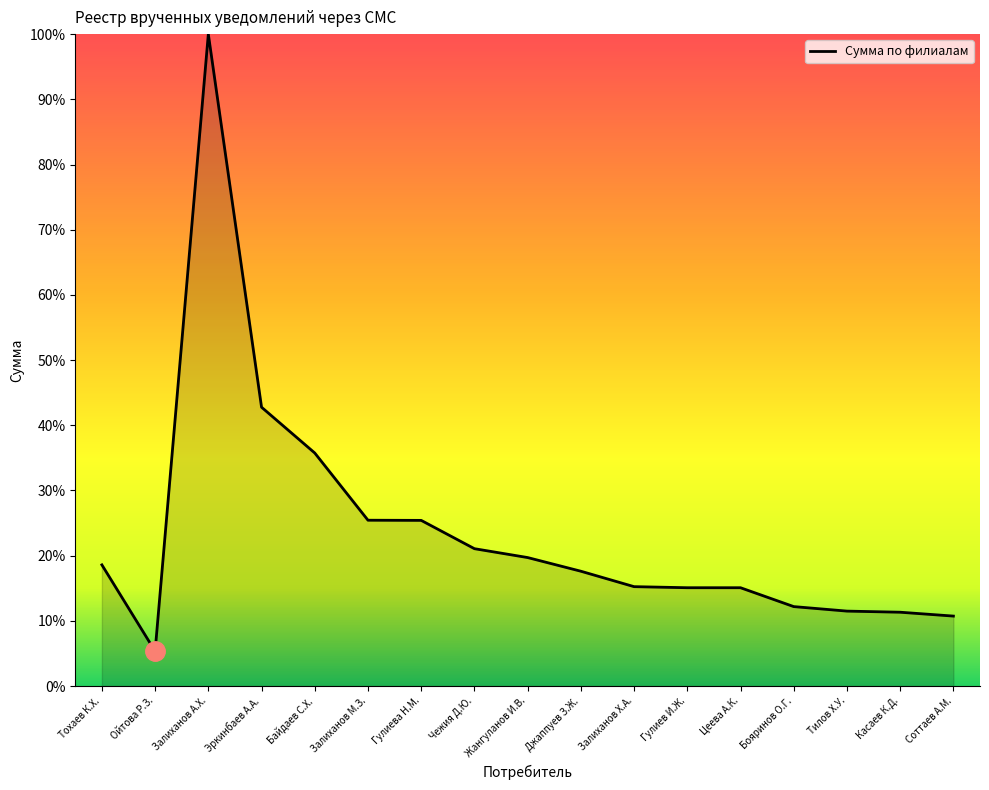

What is the minimum value shown in the chart?

5.3